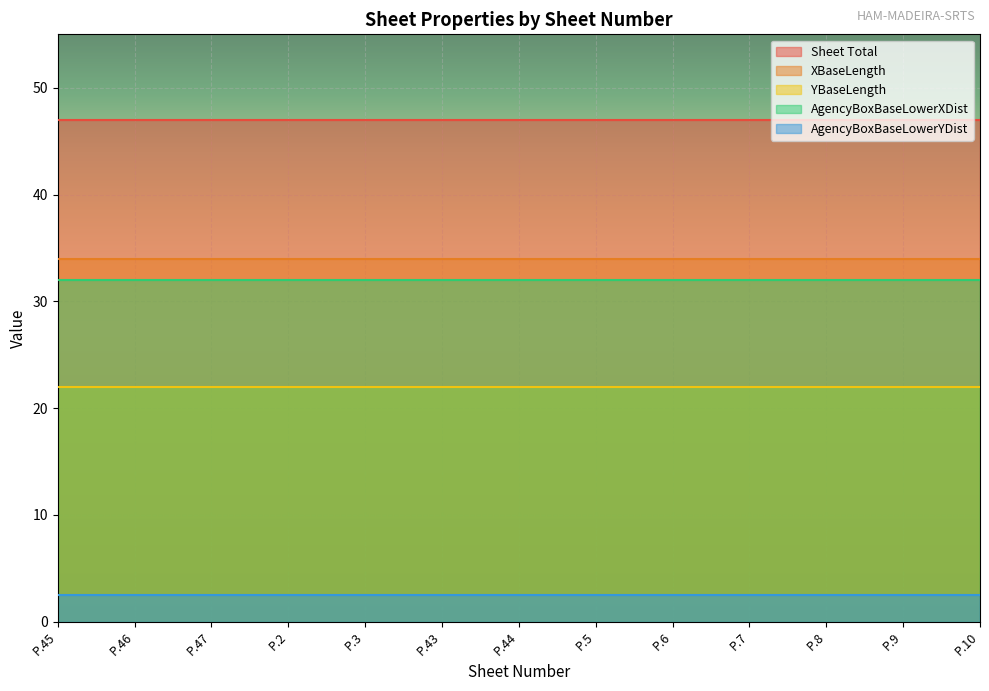

True or false: YBaseLength and XBaseLength intersect in this chart.

False